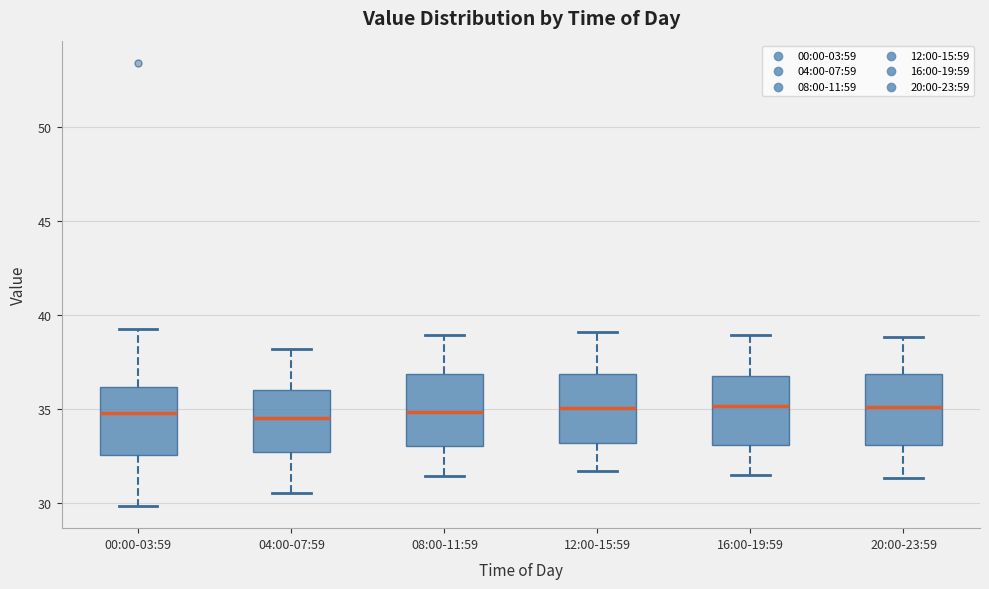

Reading left to right, read every box against the y-axis: the position of its median line, the range the box covers, and the ends of its whiskers. The values are not printed on the chart, so give them approximately, as read against the axis.

00:00-03:59: median 35.0, box 32.5 to 36.0, whiskers 30.0 to 39.0
04:00-07:59: median 34.5, box 32.5 to 36.0, whiskers 30.5 to 38.0
08:00-11:59: median 35.0, box 33.0 to 37.0, whiskers 31.5 to 39.0
12:00-15:59: median 35.0, box 33.0 to 37.0, whiskers 31.5 to 39.0
16:00-19:59: median 35.0, box 33.0 to 37.0, whiskers 31.5 to 39.0
20:00-23:59: median 35.0, box 33.0 to 37.0, whiskers 31.5 to 39.0